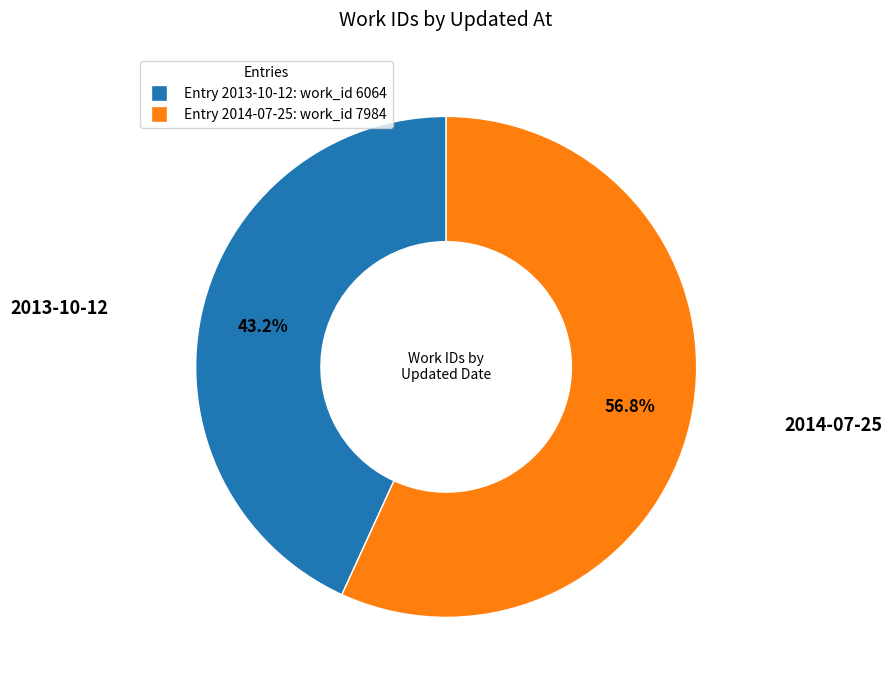

To the nearest percent, what is the average slice percentage?

50%